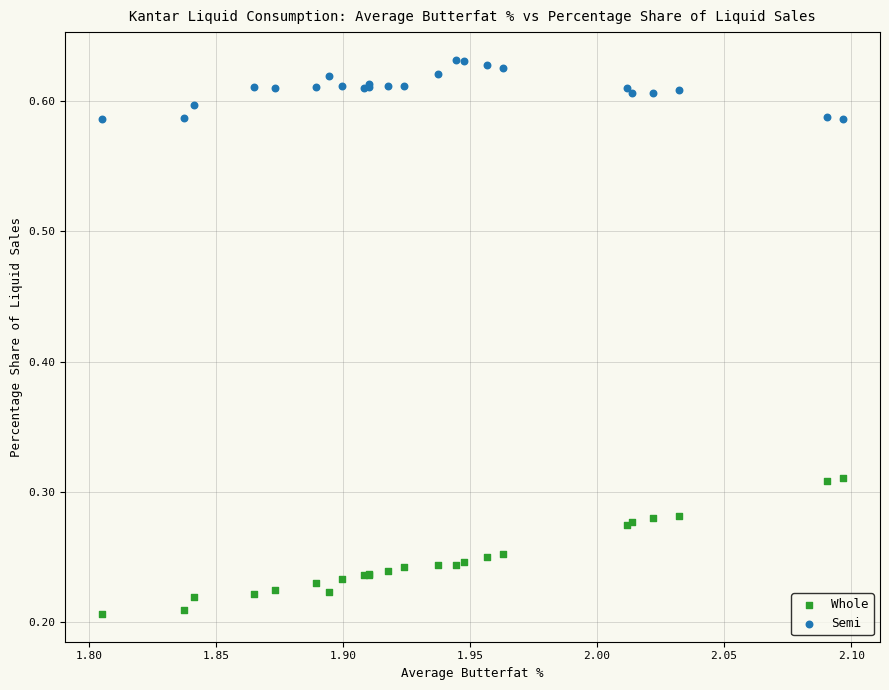

What are all the series names shown in the legend?

Whole, Semi